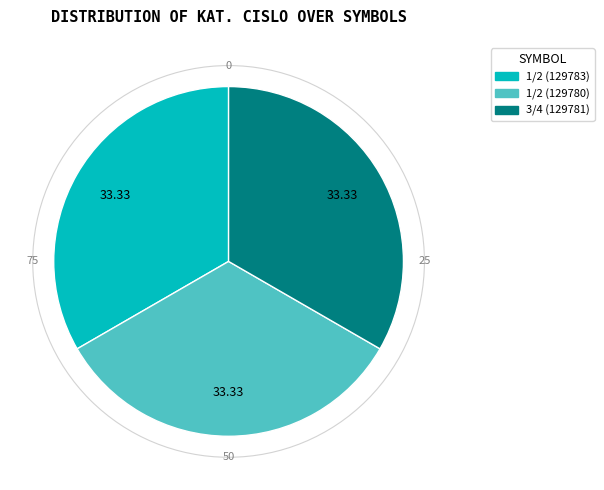

How many segments does this pie chart have?

3